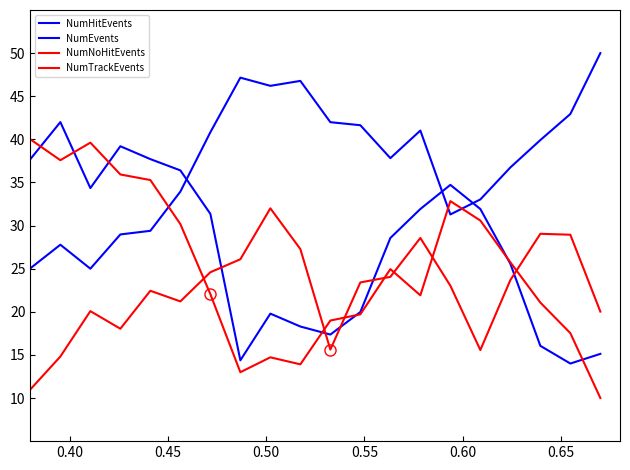

What is the difference between the second highest and second lowest values in the NumTrackEvents series?

14.2